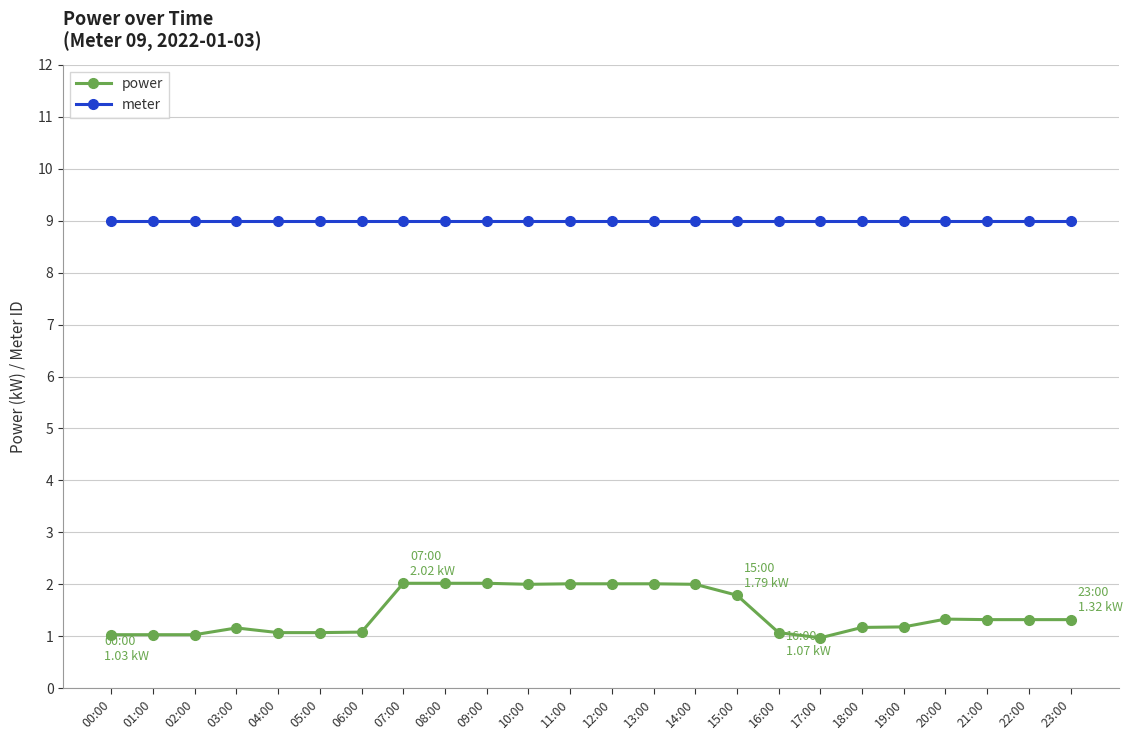

What is the average value of the power series?

1.5